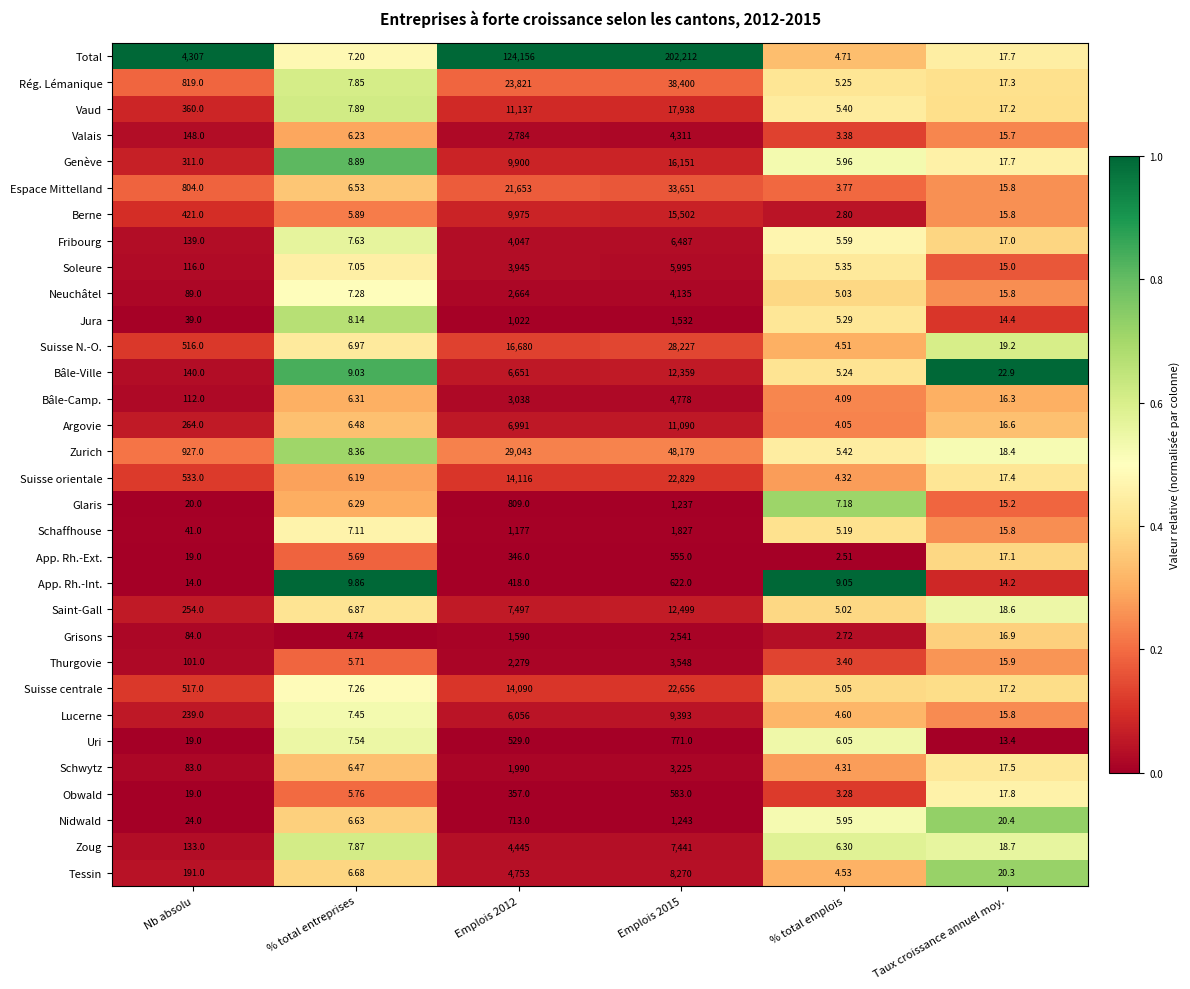

Which series has the largest total across all categories?

Total